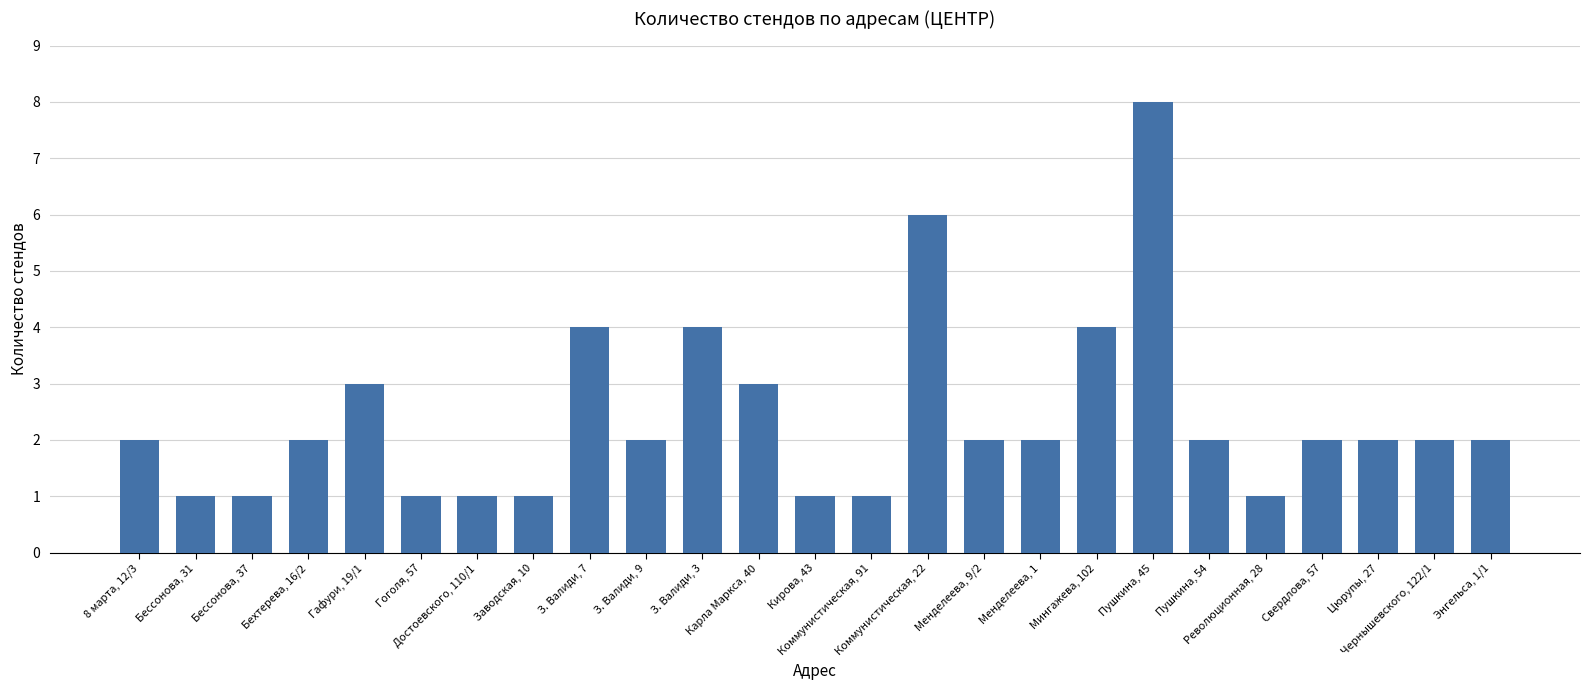

Between Коммунистическая, 22 and 8 марта, 12/3, which is larger?

Коммунистическая, 22